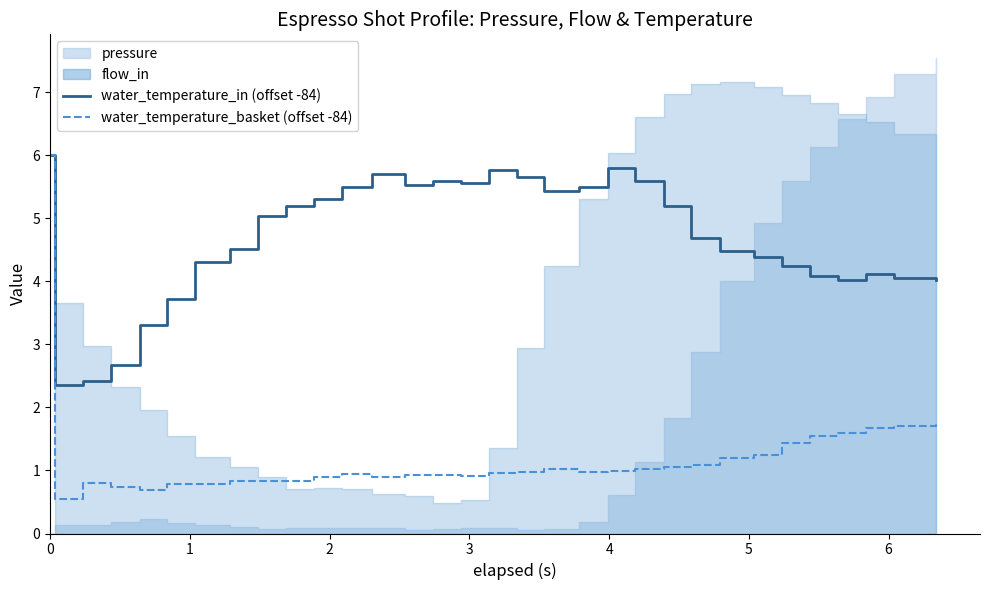

What is the difference between the second highest and minimum values in the water_temperature_basket (offset -84) series?

1.2